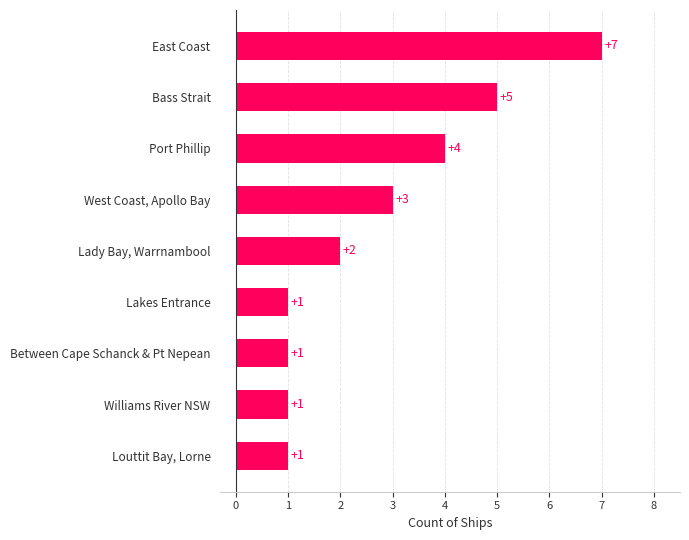

The chart shows a value of 2 at Louttit Bay, Lorne. True or false?

False